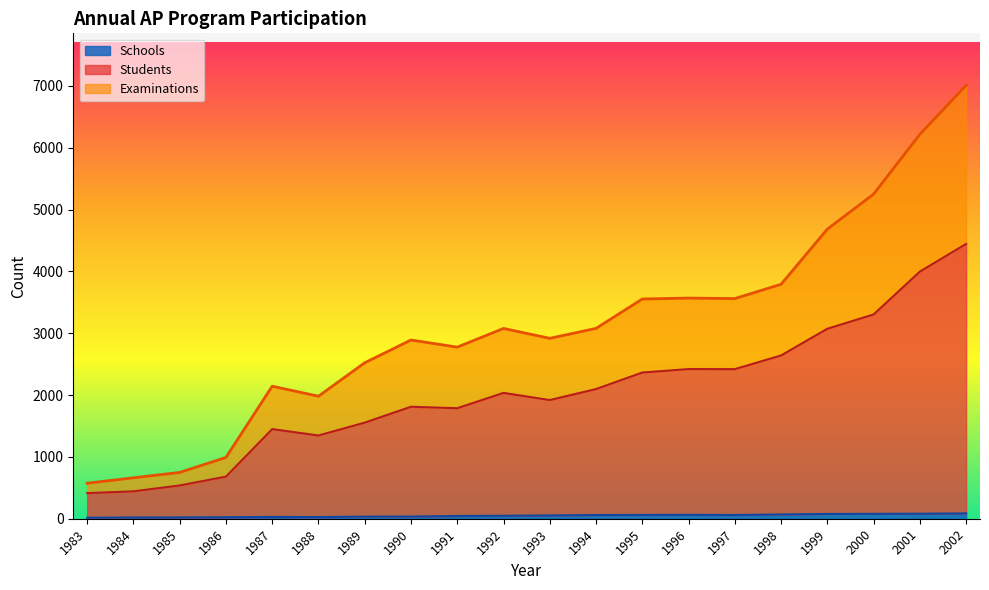

At which category does the chart reach its minimum across all series?

1983